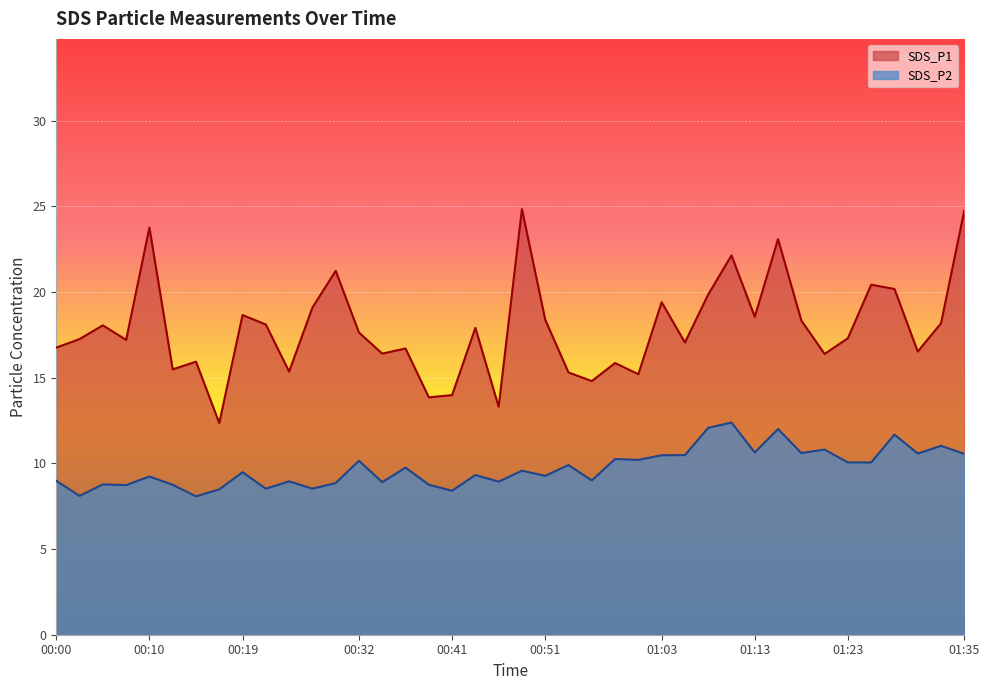

How many data points in SDS_P2 are less than 9?

15